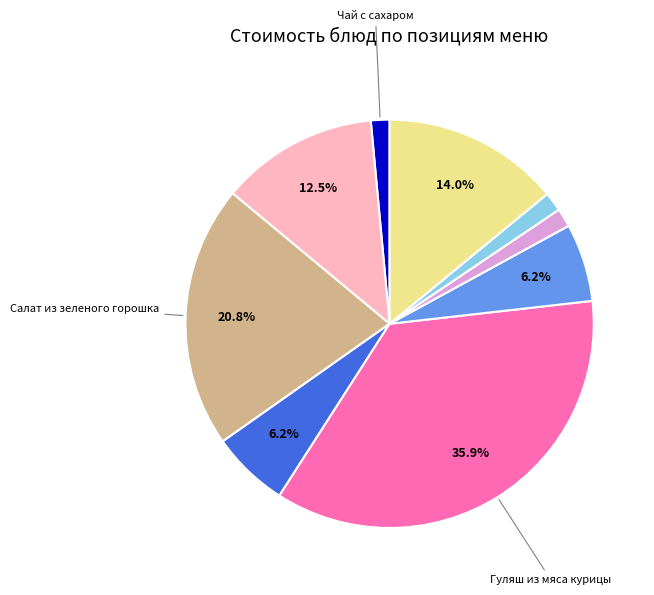

Does any single category account for the majority?

No